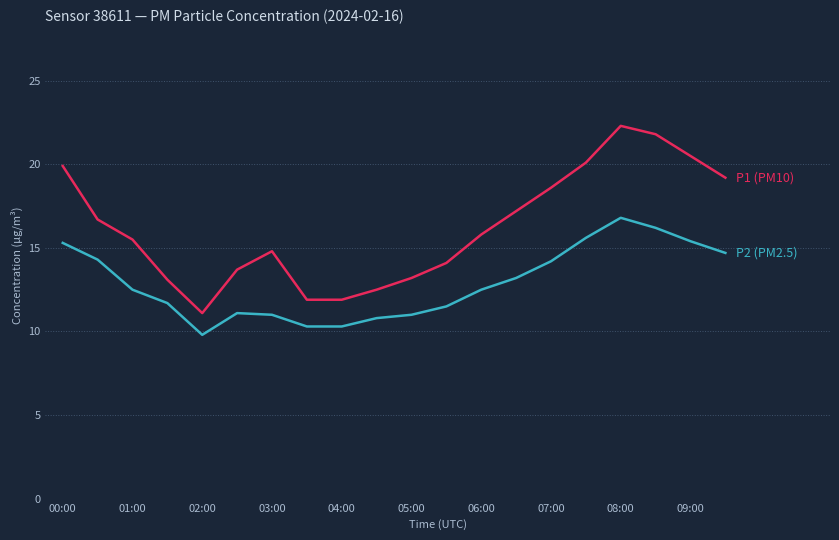

What is the smallest value displayed?

9.8